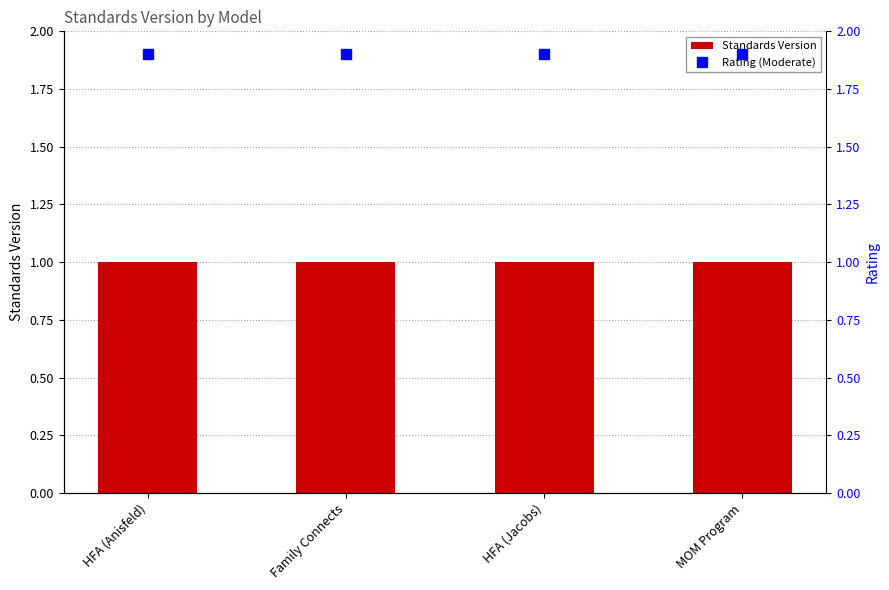

Does the chart contain stacked bars?

No